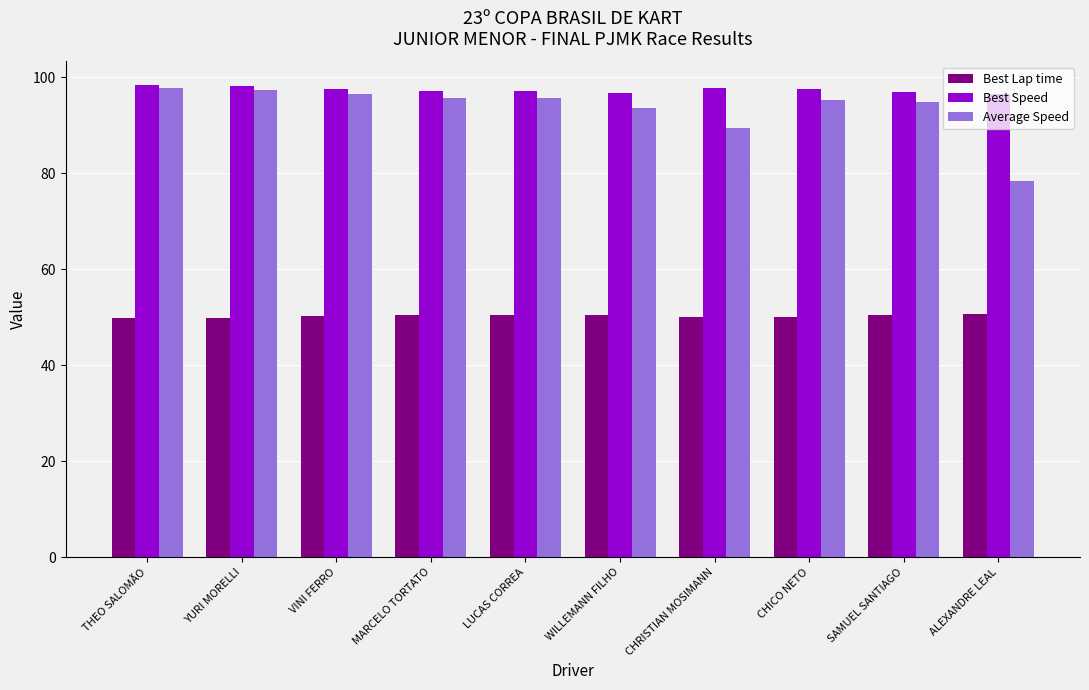

What position from the left is THEO SALOMÃO?

1